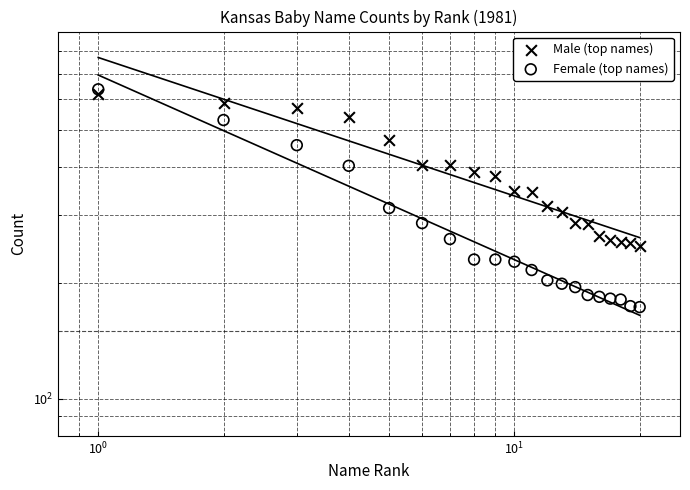

At how many categories does at least one series exceed 295?

13